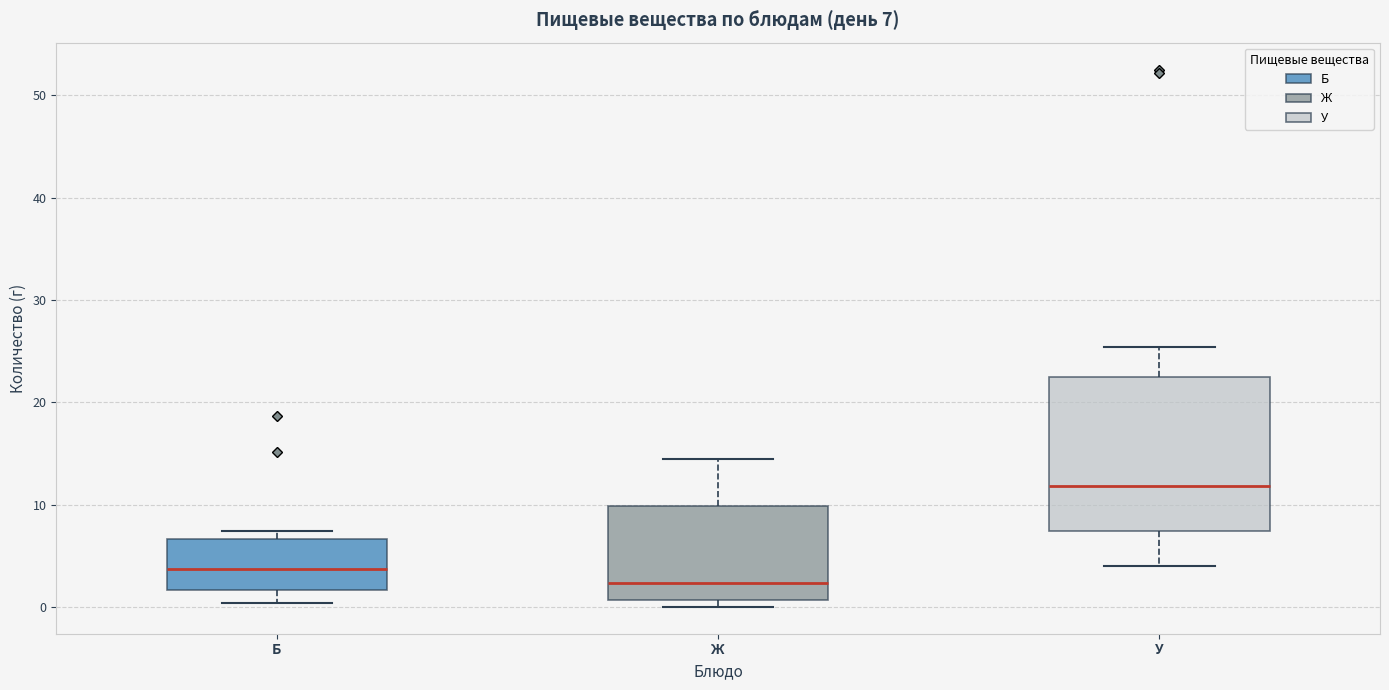

Which box's median line is the lowest?

Ж